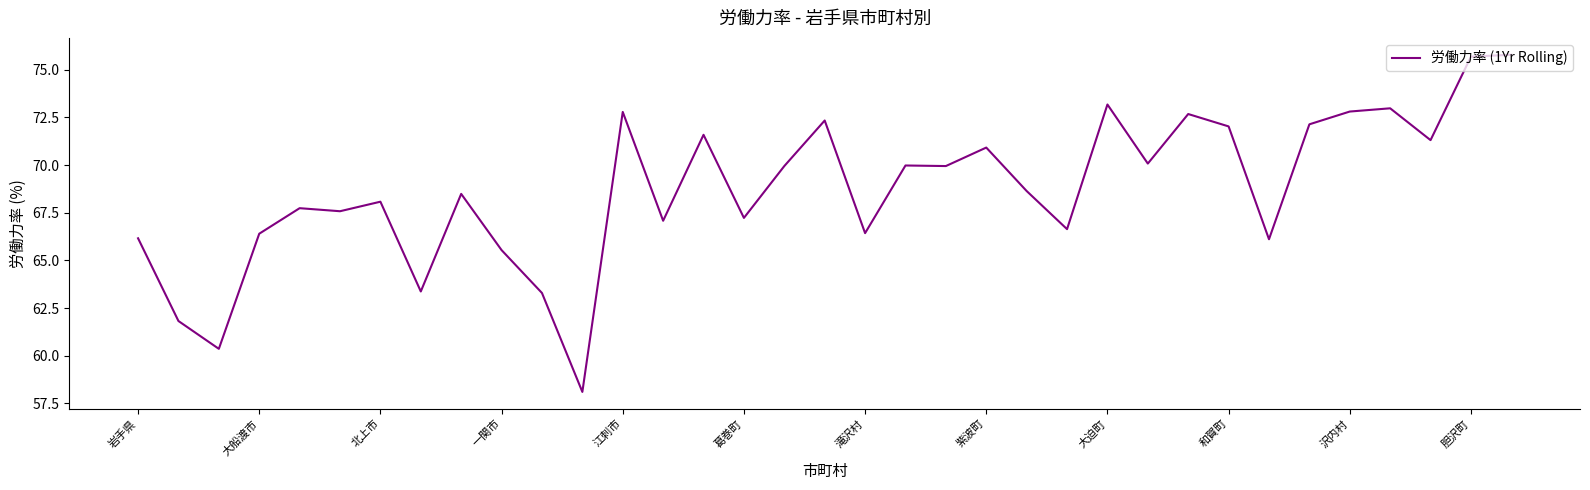

What is the maximum value shown in the chart?

75.8